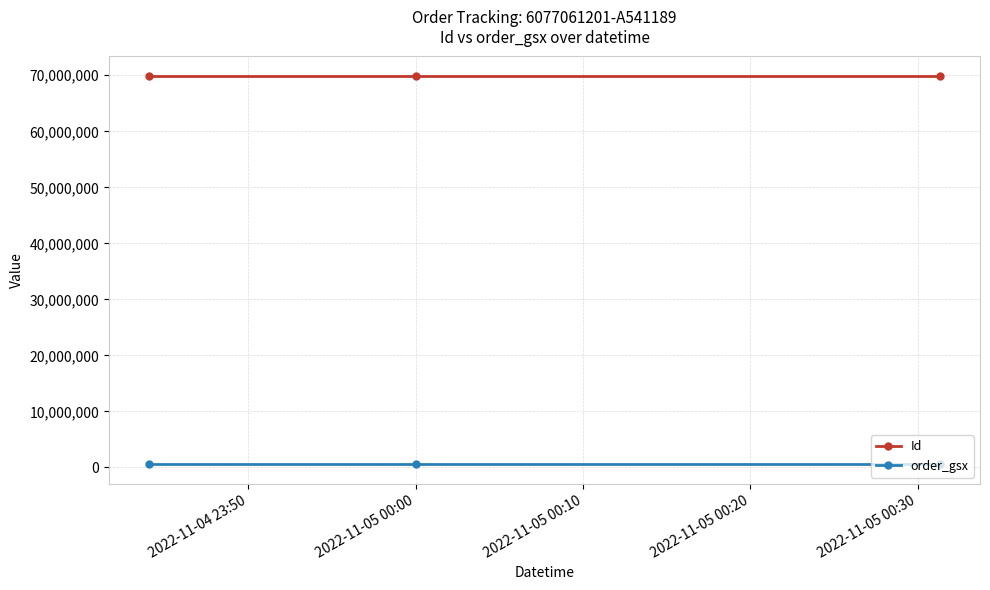

What is the maximum value shown in the chart?

69886523